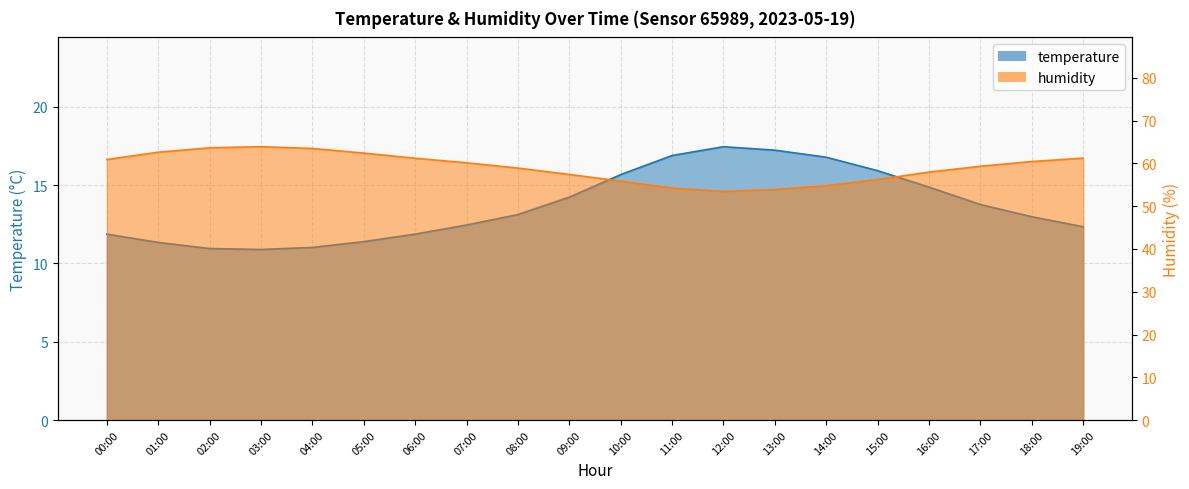

True or false: temperature has a value of 25.4 at 12:00.

False